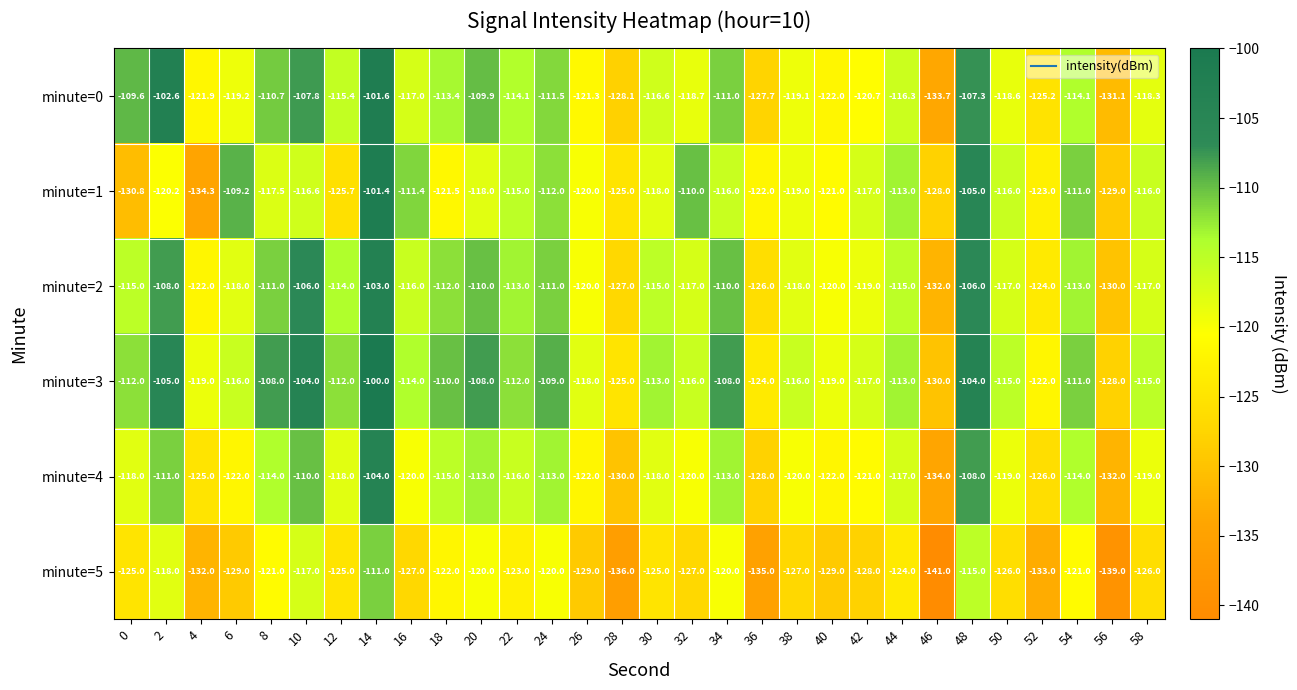

True or false: minute=2 has a value of -117.0 at 58.

True